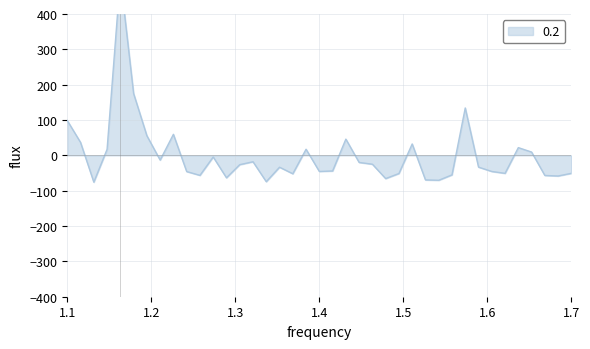

How many interior local valleys (lower than both neighbors) does the data have?

11